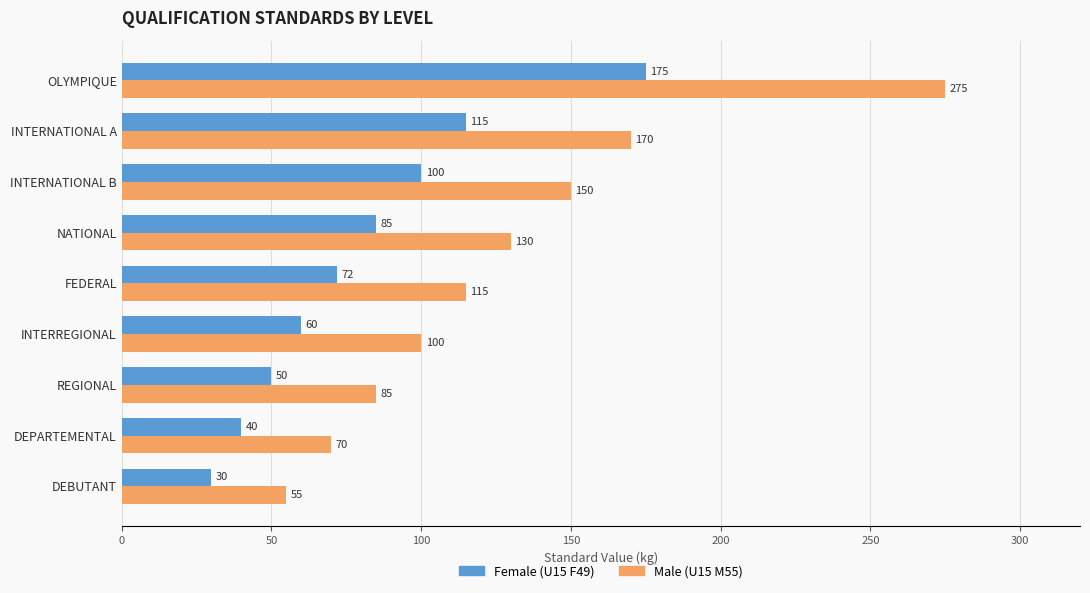

Which series has the largest range (max minus min)?

Male (U15 M55)